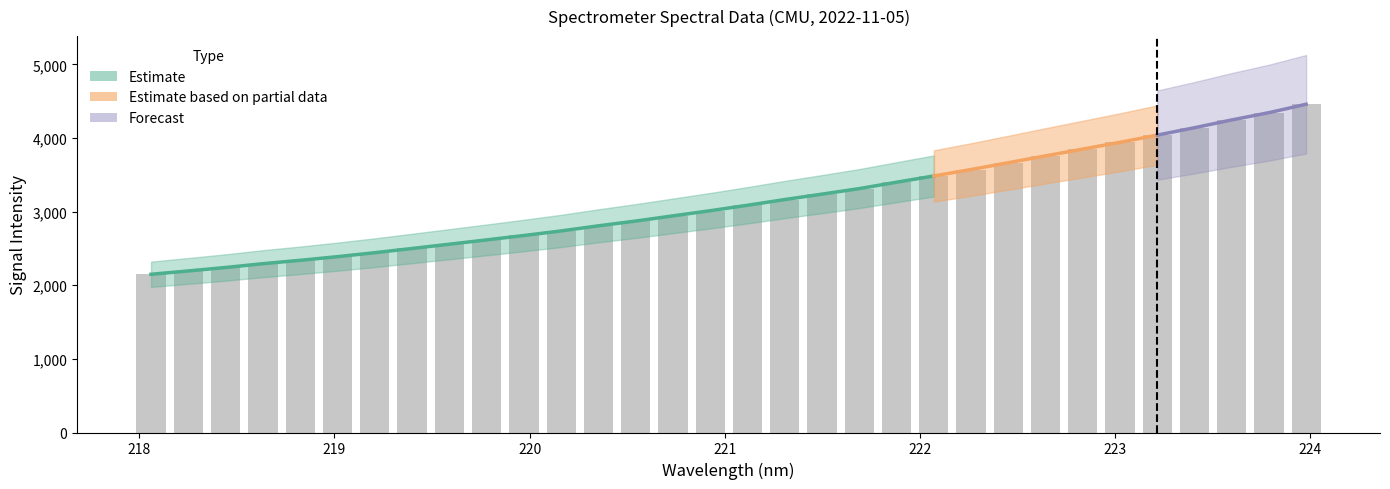

At which category does the chart reach its peak across all series?

224